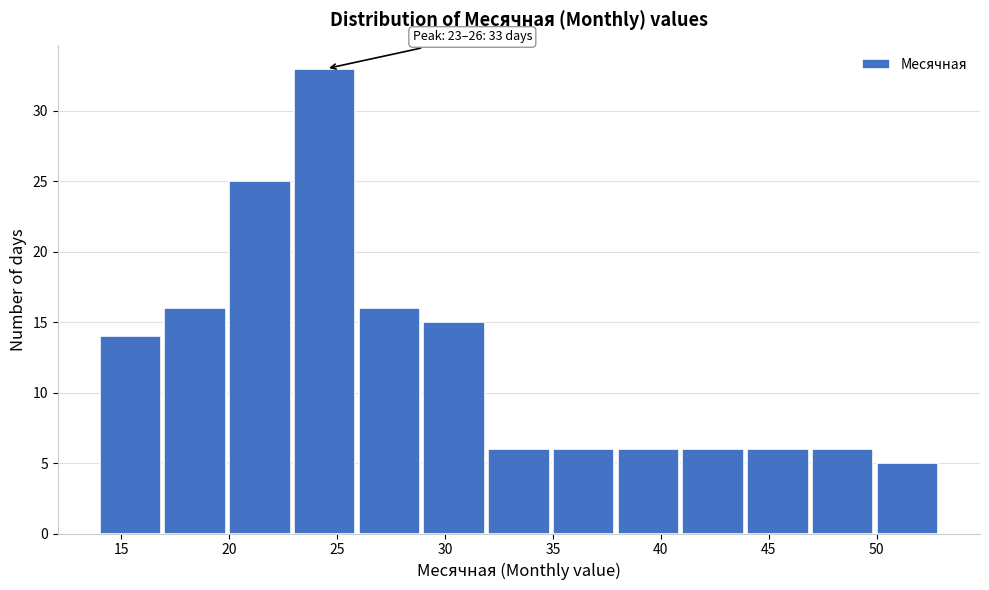

Which range on the x-axis has the tallest bar?

23 to 26